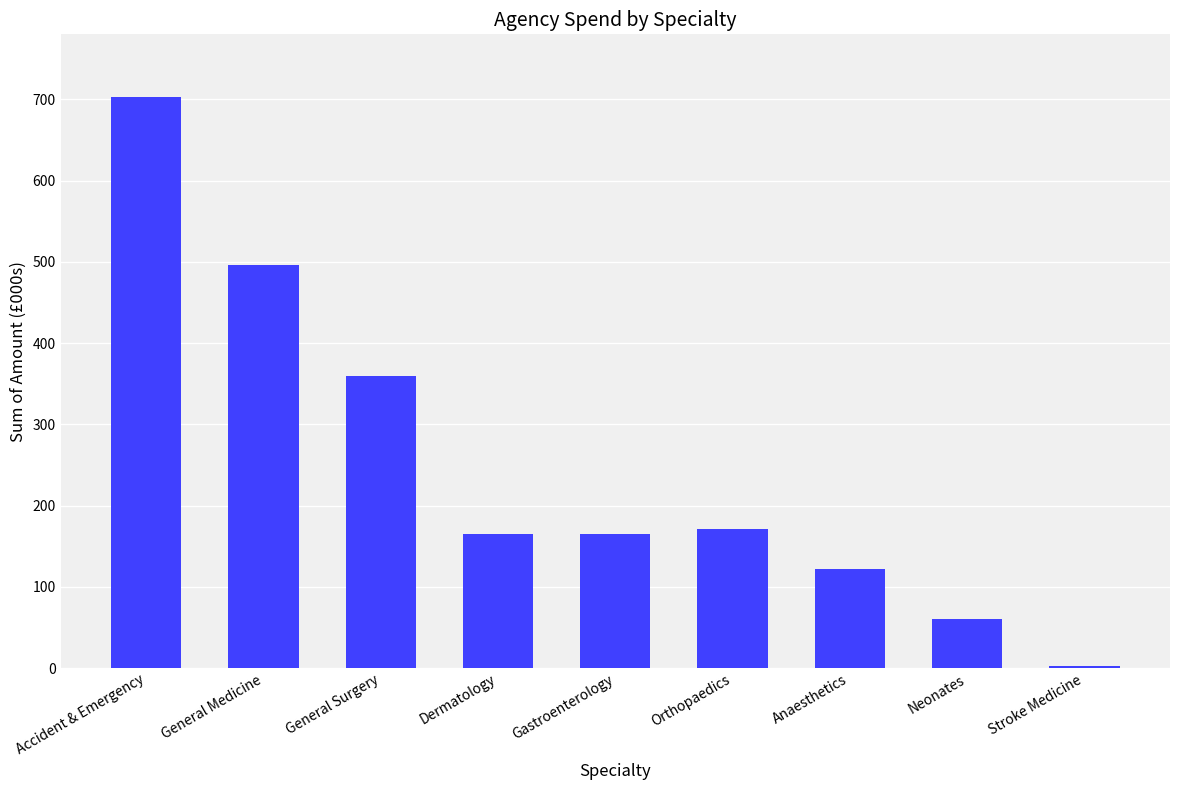

What is the greatest value displayed?

703